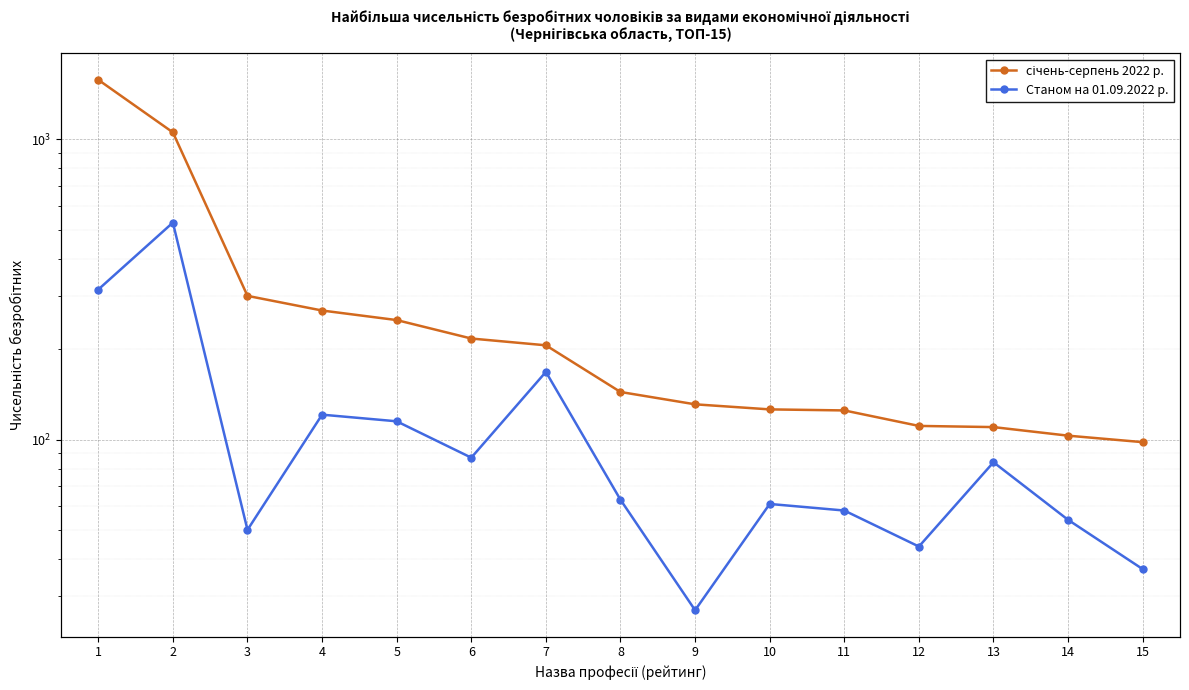

Which series has the largest range (max minus min)?

січень-серпень 2022 р.